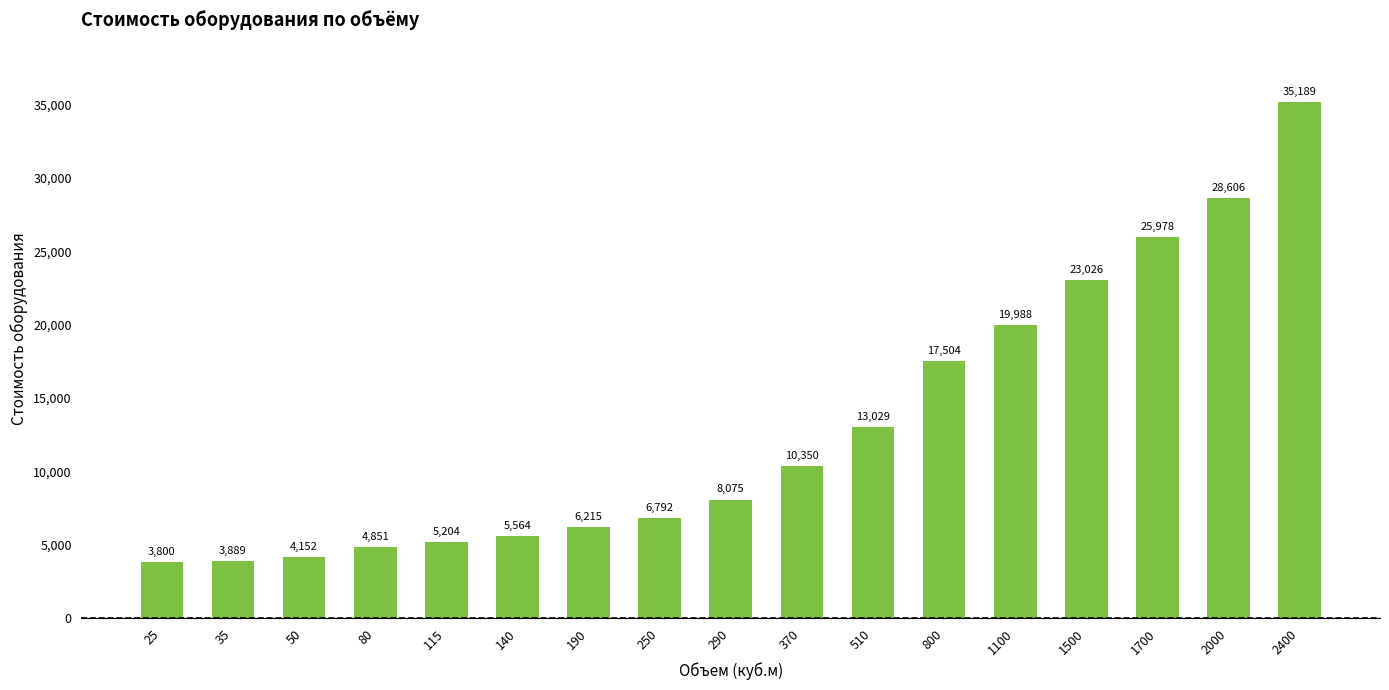

What is the value of the 2nd bar from the left?

3888.8